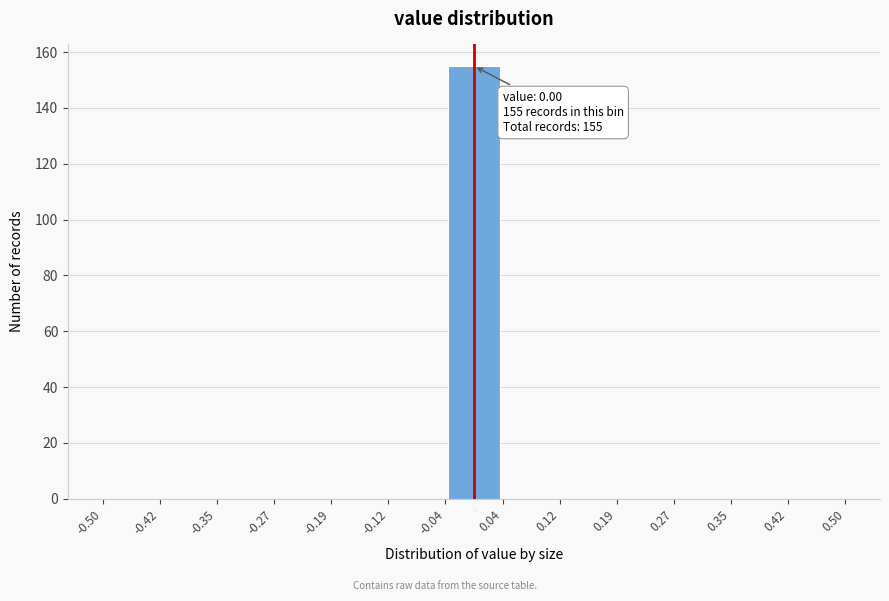

Which range on the x-axis has the tallest bar?

-0.04 to 0.04